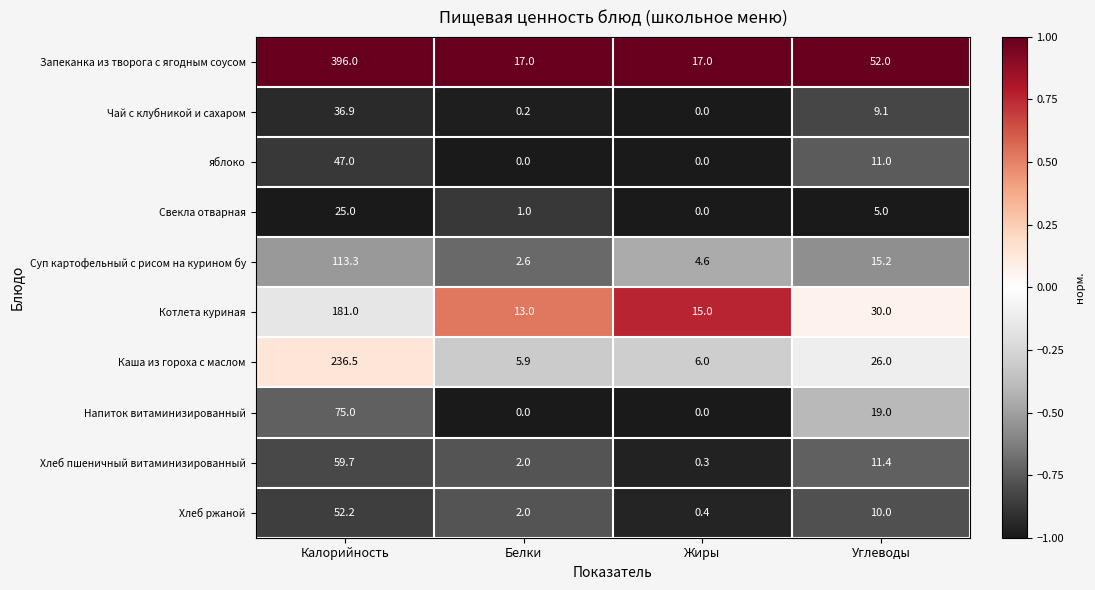

What is the sum of all Суп картофельный с рисом на курином бу values?

135.7